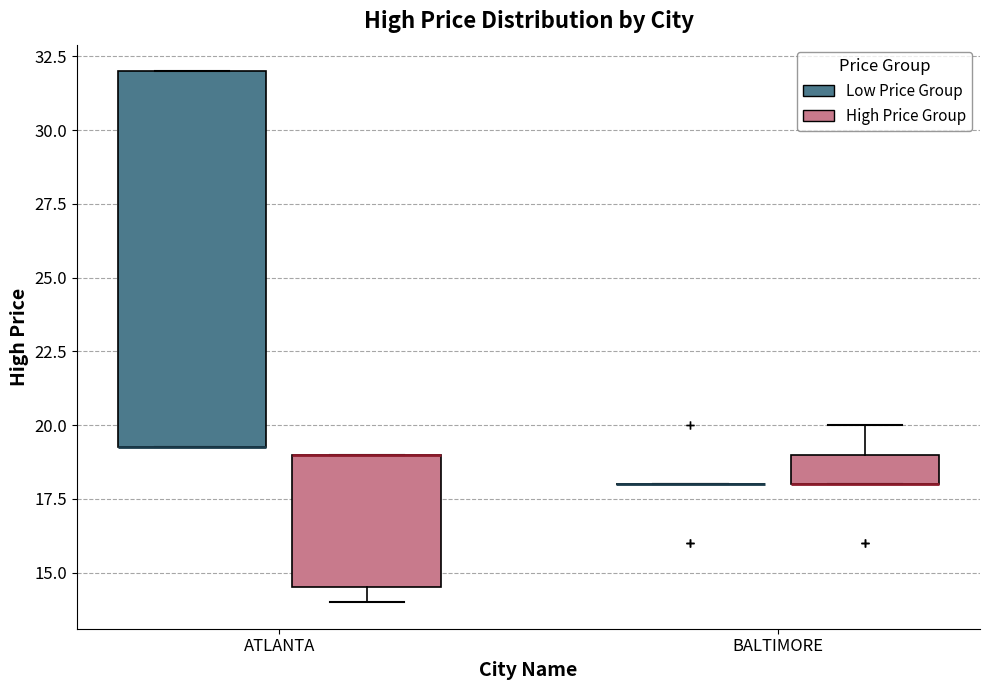

Comparing the boxes themselves (not the whiskers), which one is the tallest?

ATLANTA (Low Price Group)